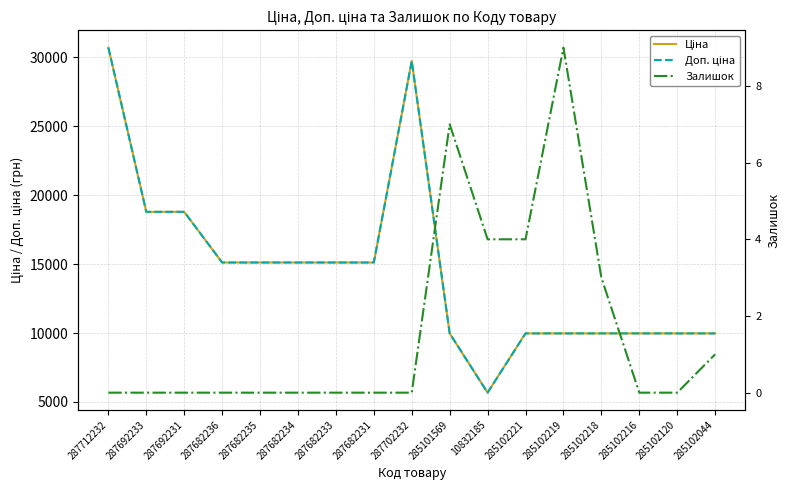

At which label is Залишок closest to 4?

10832185